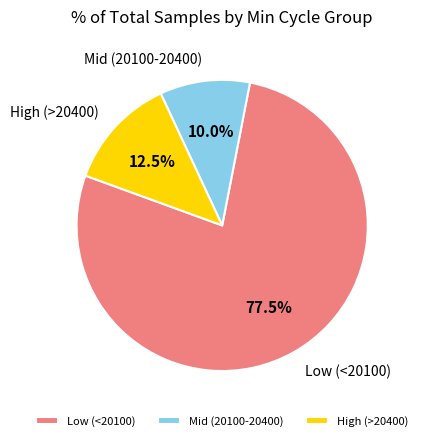

What portion of the pie excludes Low (<20100)?

22.5%